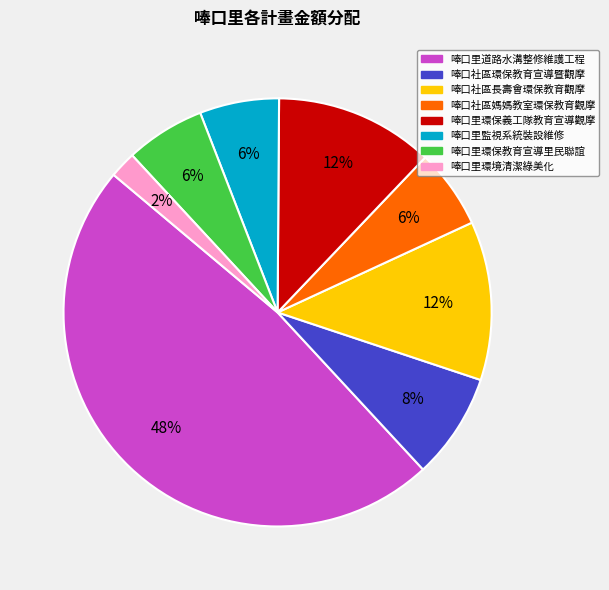

Between 唪口里監視系統裝設維修 and 唪口里道路水溝整修維護工程, which is larger?

唪口里道路水溝整修維護工程